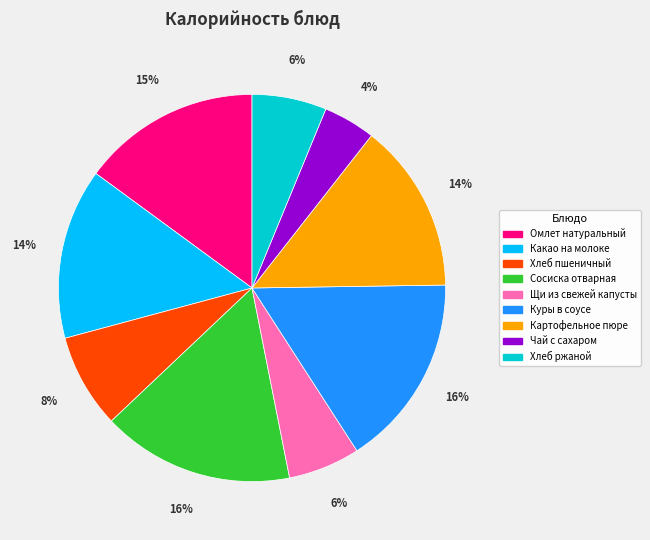

What percentage is the Омлет натуральный slice, to the nearest percent?

15%